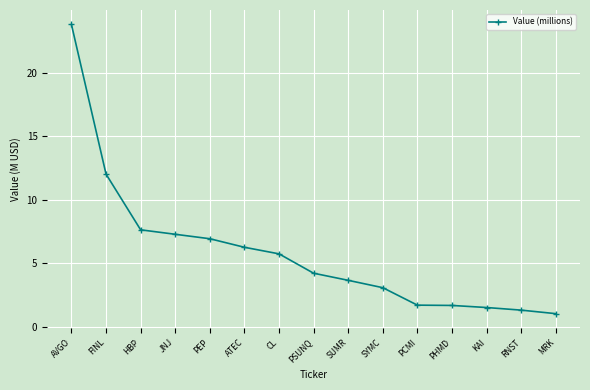

Which label corresponds to the largest value in the chart?

AVGO